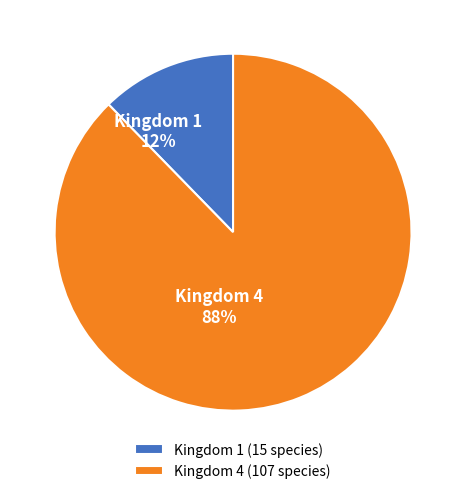

To the nearest percent, what is the combined percentage of Kingdom 1 and Kingdom 4?

100%